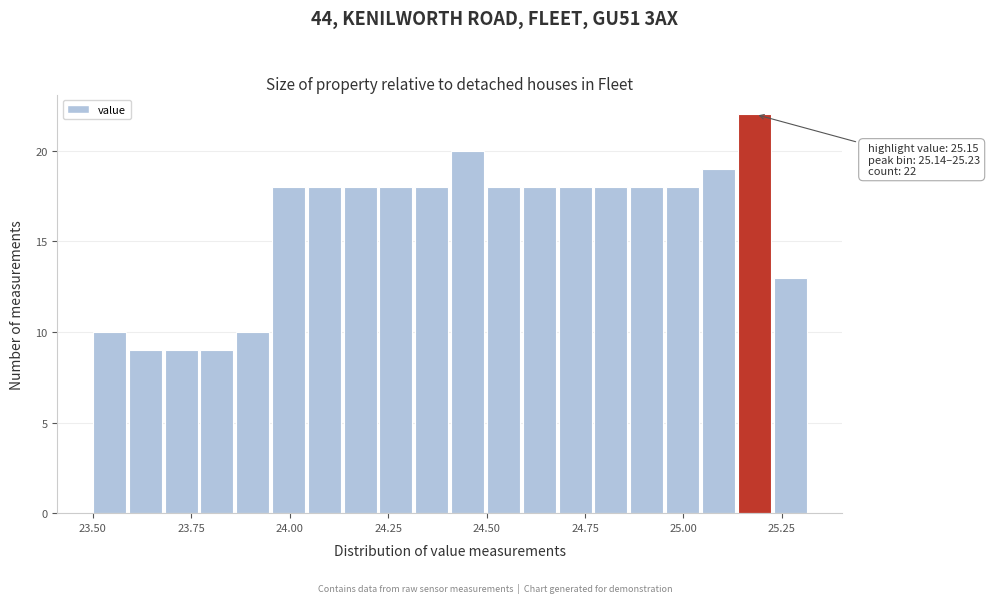

Around what value on the x-axis is the tallest bar? Give the approximate position of its centre, as read against the axis.

25.20